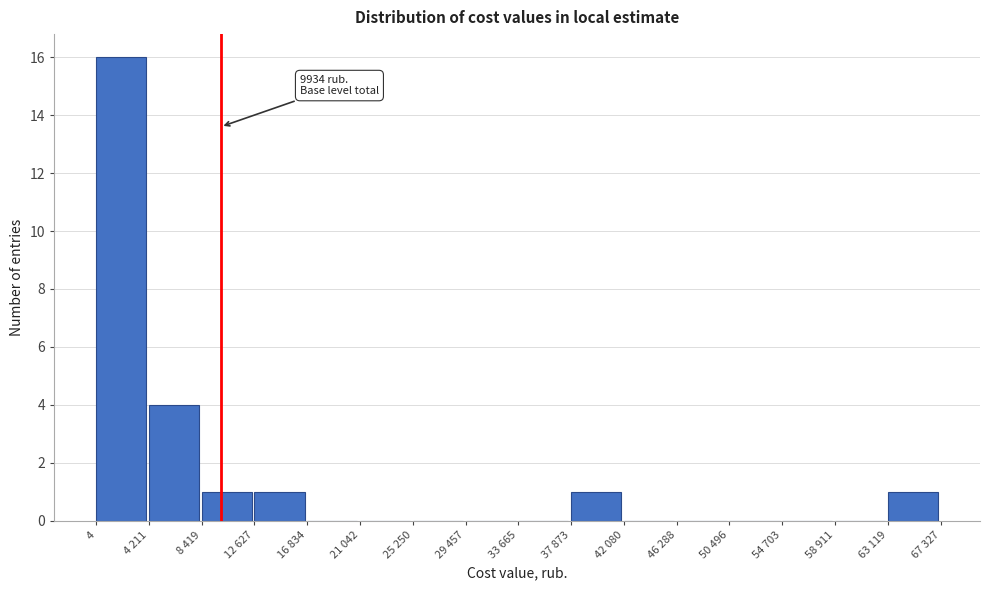

Reading left to right, extract all data points from this chart.

4=16	4 211=4	8 419=1	12 627=1	16 834=0	21 042=0	25 250=0	29 457=0	33 665=0	37 873=1	42 080=0	46 288=0	50 496=0	54 703=0	58 911=0	63 119=1